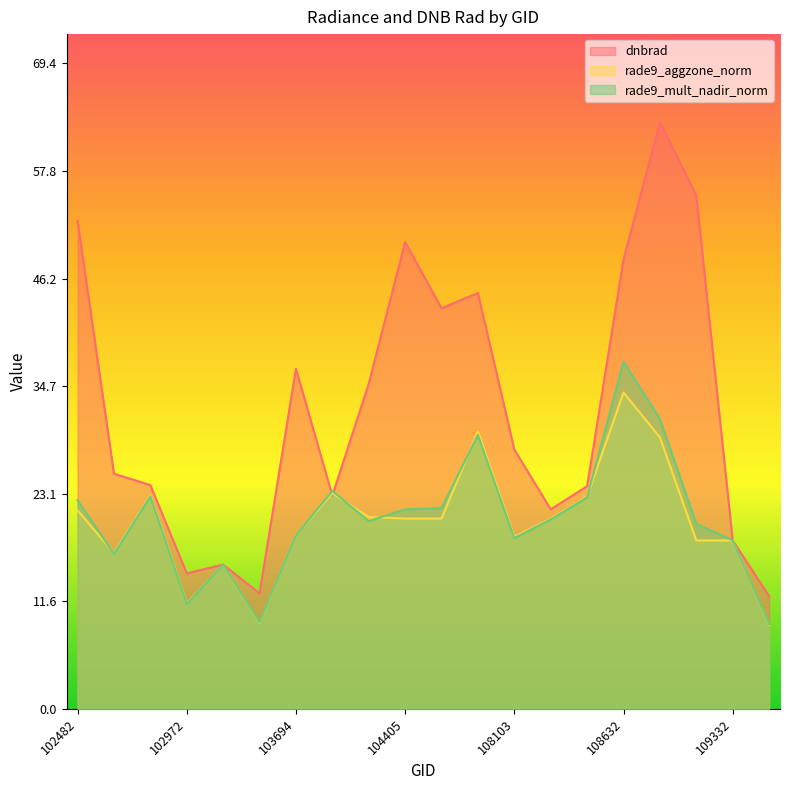

What is the difference between the highest and lowest values at 104405?

29.7